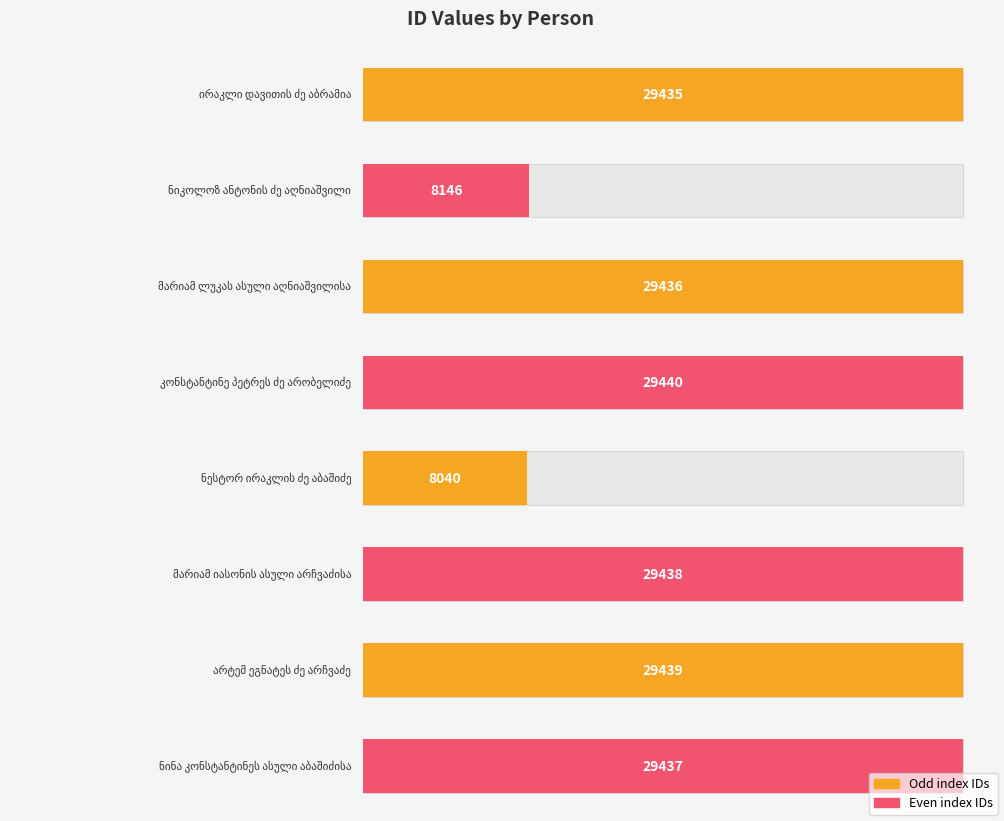

Read the value at კონსტანტინე პეტრეს ძე არობელიძე.

29440